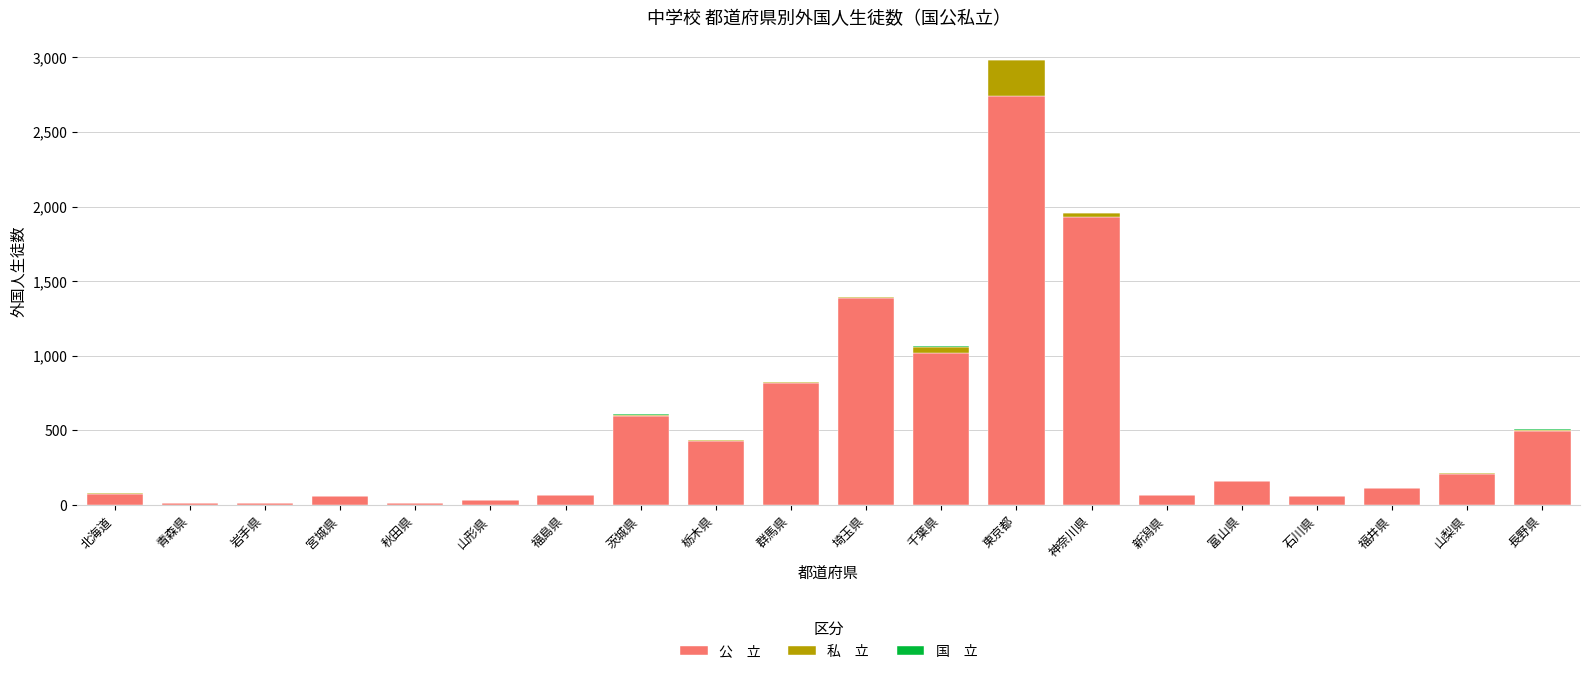

At which category is the sum across all series the highest?

東京都